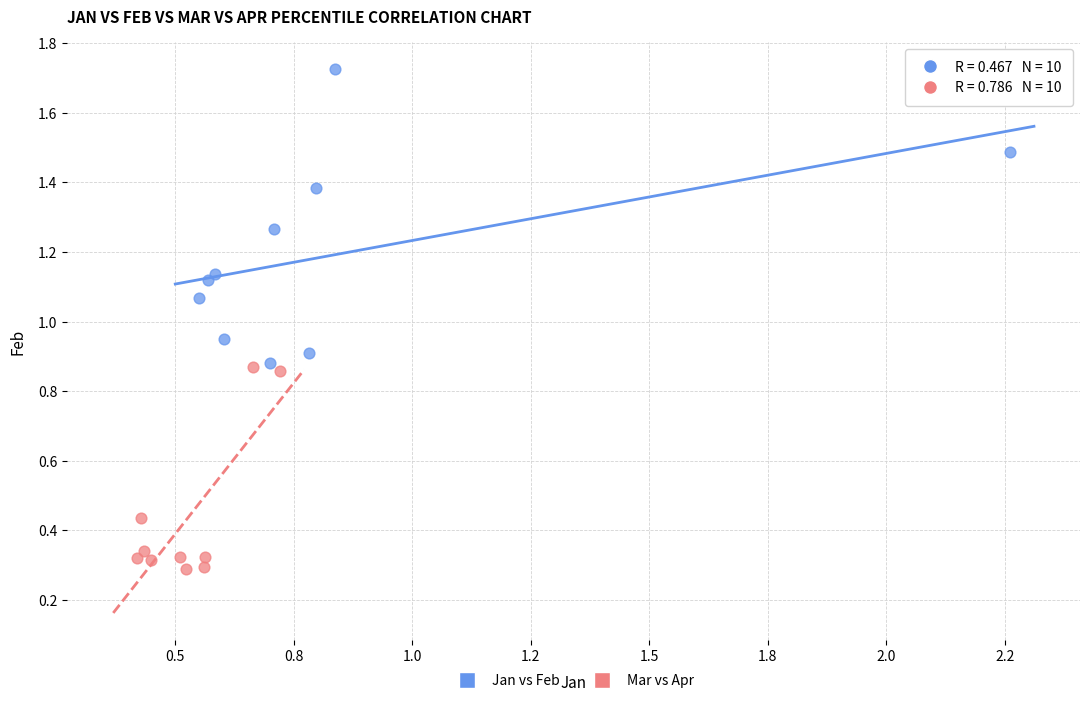

What are all the series names shown in the legend?

Jan vs Feb, Mar vs Apr